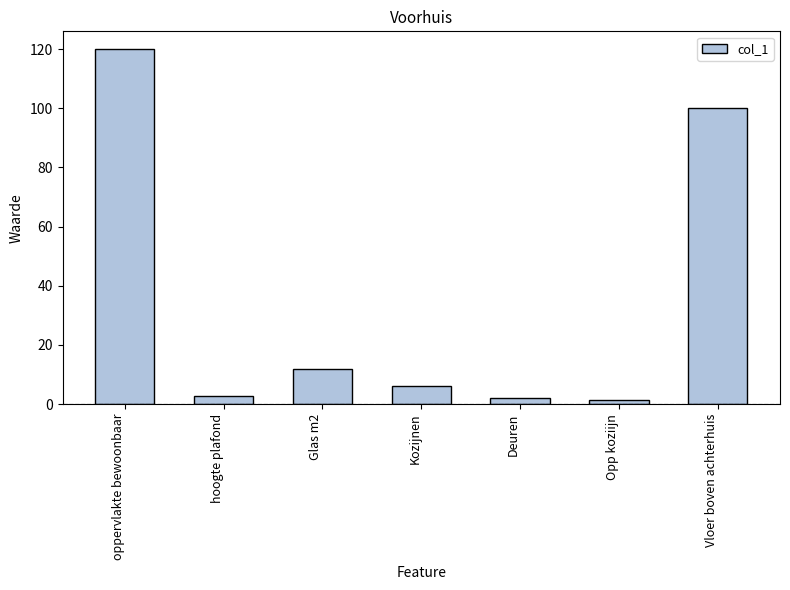

What is the maximum value shown in the chart?

120.0